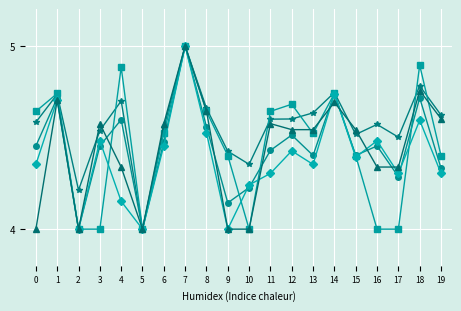

What is the total value across all series at 0?

22.0